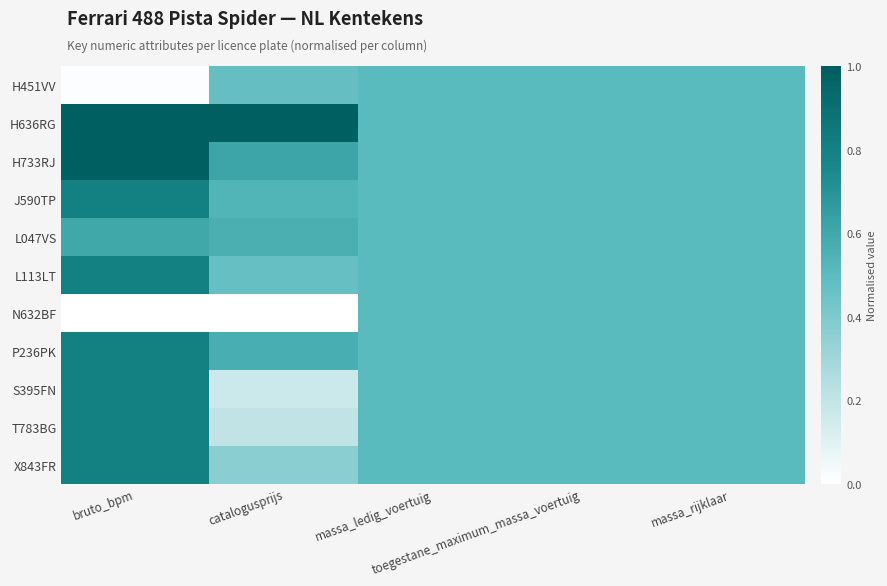

Reading right to left, what are all the values shown in this chart?

H451VV: massa_rijklaar=0.5	toegestane_maximum_massa_voertuig=0.5	massa_ledig_voertuig=0.5	catalogusprijs=0.5	bruto_bpm=0.0
H636RG: massa_rijklaar=0.5	toegestane_maximum_massa_voertuig=0.5	massa_ledig_voertuig=0.5	catalogusprijs=1.0	bruto_bpm=1.0
H733RJ: massa_rijklaar=0.5	toegestane_maximum_massa_voertuig=0.5	massa_ledig_voertuig=0.5	catalogusprijs=0.6	bruto_bpm=1.0
J590TP: massa_rijklaar=0.5	toegestane_maximum_massa_voertuig=0.5	massa_ledig_voertuig=0.5	catalogusprijs=0.5	bruto_bpm=0.8
L047VS: massa_rijklaar=0.5	toegestane_maximum_massa_voertuig=0.5	massa_ledig_voertuig=0.5	catalogusprijs=0.6	bruto_bpm=0.6
L113LT: massa_rijklaar=0.5	toegestane_maximum_massa_voertuig=0.5	massa_ledig_voertuig=0.5	catalogusprijs=0.5	bruto_bpm=0.8
N632BF: massa_rijklaar=0.5	toegestane_maximum_massa_voertuig=0.5	massa_ledig_voertuig=0.5	catalogusprijs=0.0	bruto_bpm=0.0
P236PK: massa_rijklaar=0.5	toegestane_maximum_massa_voertuig=0.5	massa_ledig_voertuig=0.5	catalogusprijs=0.6	bruto_bpm=0.8
S395FN: massa_rijklaar=0.5	toegestane_maximum_massa_voertuig=0.5	massa_ledig_voertuig=0.5	catalogusprijs=0.2	bruto_bpm=0.8
T783BG: massa_rijklaar=0.5	toegestane_maximum_massa_voertuig=0.5	massa_ledig_voertuig=0.5	catalogusprijs=0.2	bruto_bpm=0.8
X843FR: massa_rijklaar=0.5	toegestane_maximum_massa_voertuig=0.5	massa_ledig_voertuig=0.5	catalogusprijs=0.4	bruto_bpm=0.8